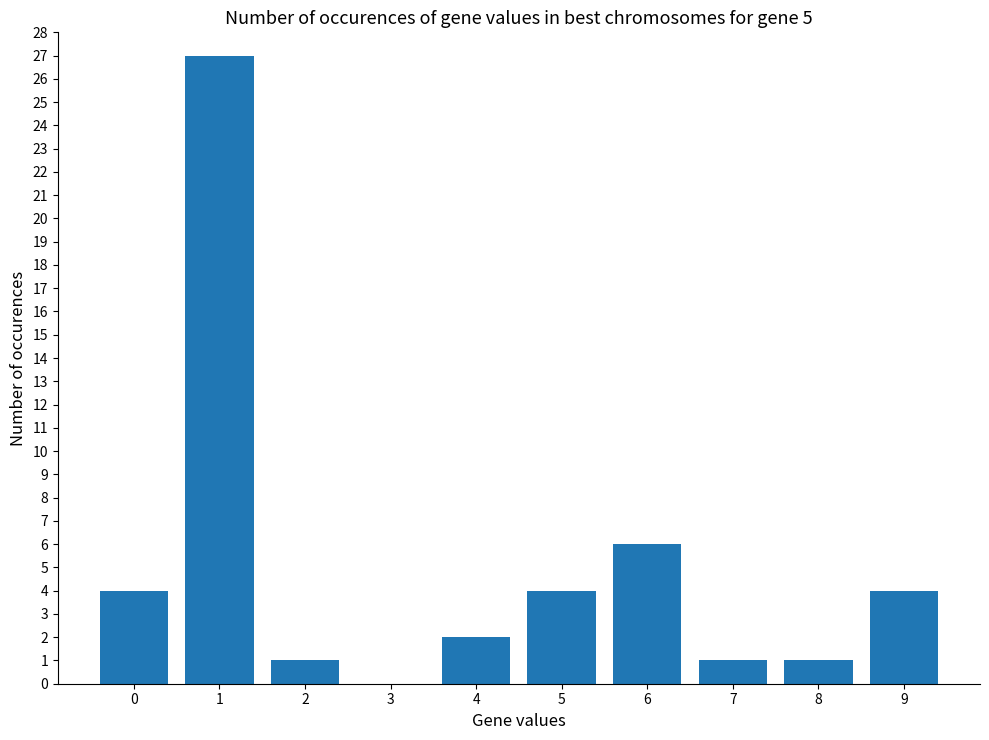

Reading left to right, list all the values displayed in this chart.

4	27	1	0	2	4	6	1	1	4